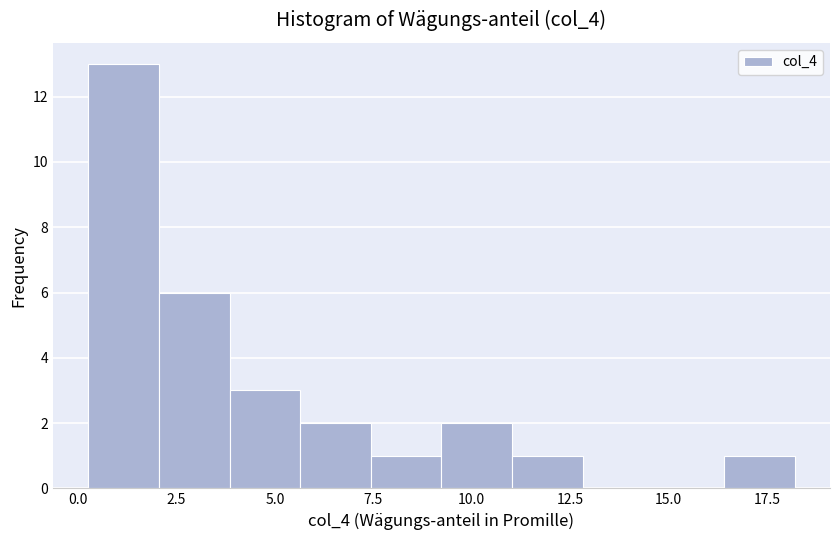

Around what value on the x-axis is the tallest bar? Give the approximate position of its centre, as read against the axis.

1.0